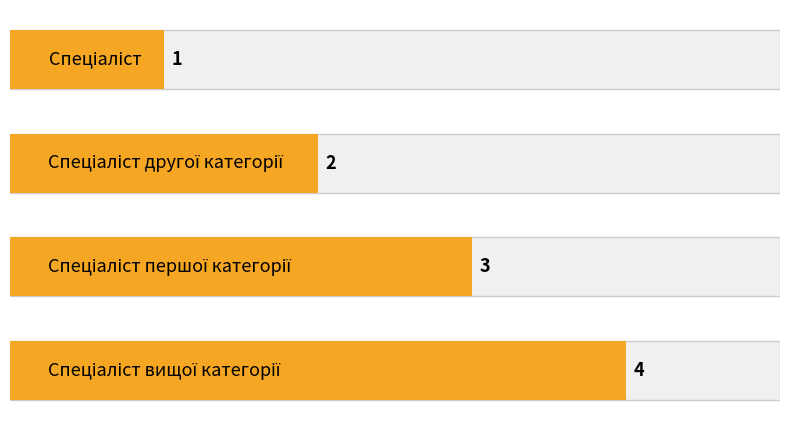

Rank the categories by value from highest to lowest.

Спеціаліст вищої категорії, Спеціаліст першої категорії, Спеціаліст другої категорії, Спеціаліст